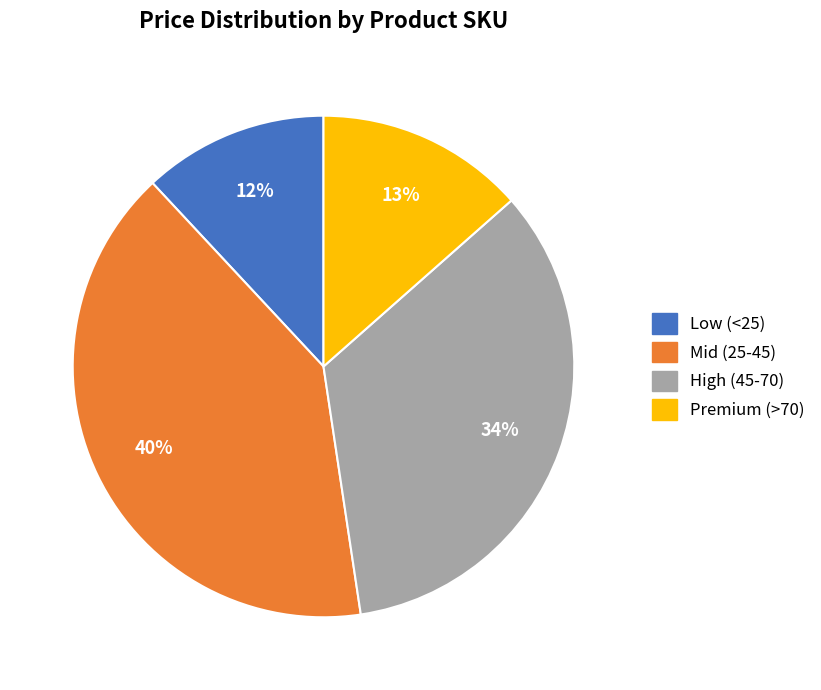

How many slices are in this pie chart?

4